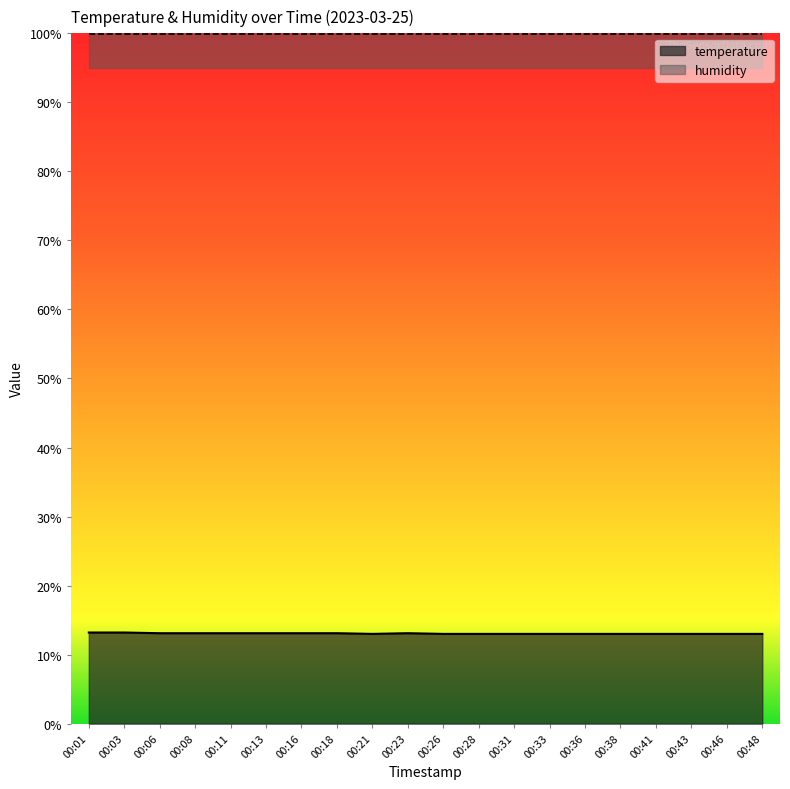

Reading left to right, what are all the values shown in this chart?

00:01=13.2	00:03=13.2	00:06=13.1	00:08=13.1	00:11=13.1	00:13=13.1	00:16=13.1	00:18=13.1	00:21=13.0	00:23=13.1	00:26=13.0	00:28=13.0	00:31=13.0	00:33=13.0	00:36=13.0	00:38=13.0	00:41=13.0	00:43=13.0	00:46=13.0	00:48=13.0